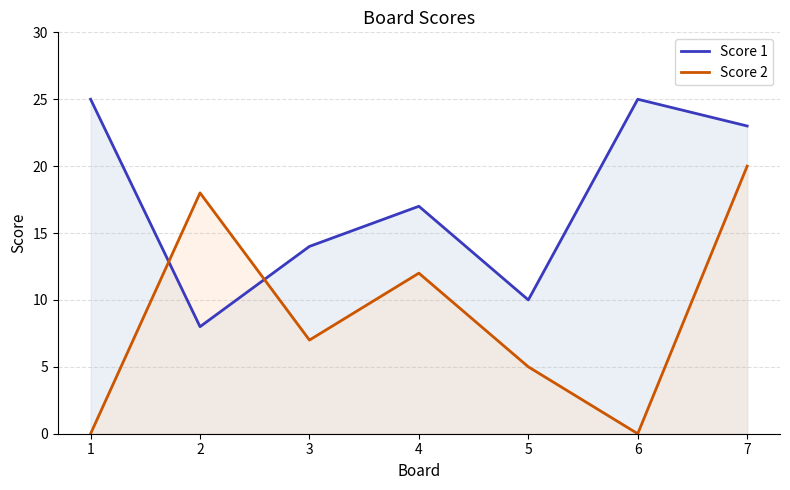

What is the difference between the Score 2 values at 6 and 5?

5